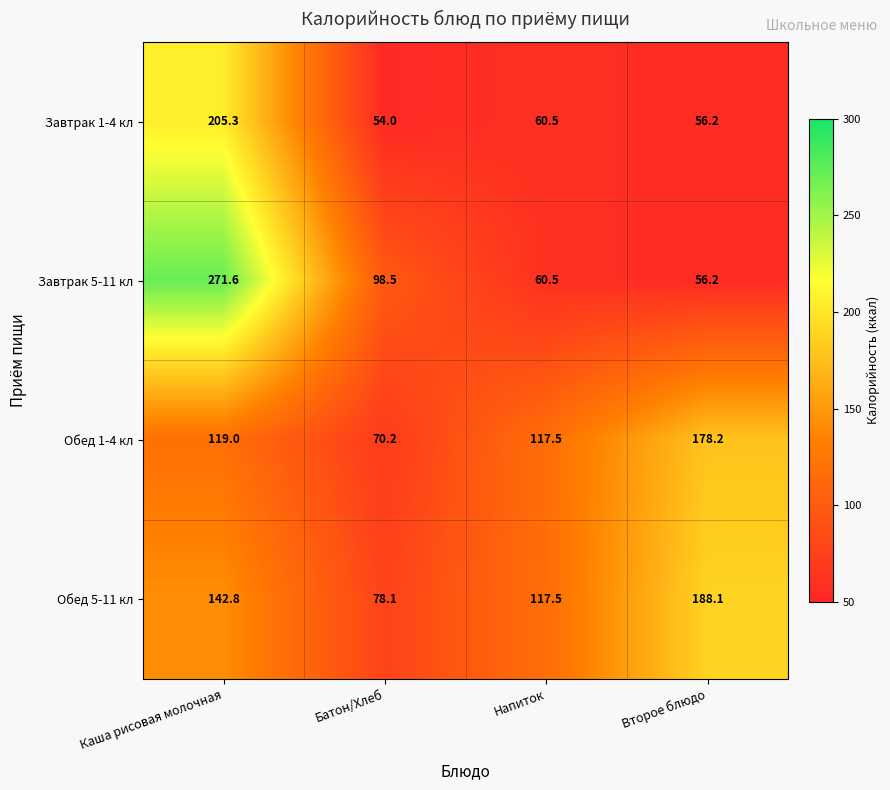

Which series has the widest spread of values?

Завтрак 5-11 кл